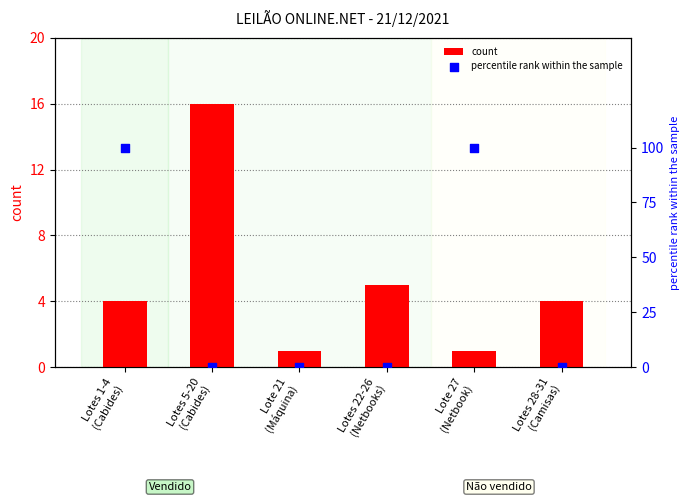

Which series has the largest total across all categories?

percentile rank within the sample